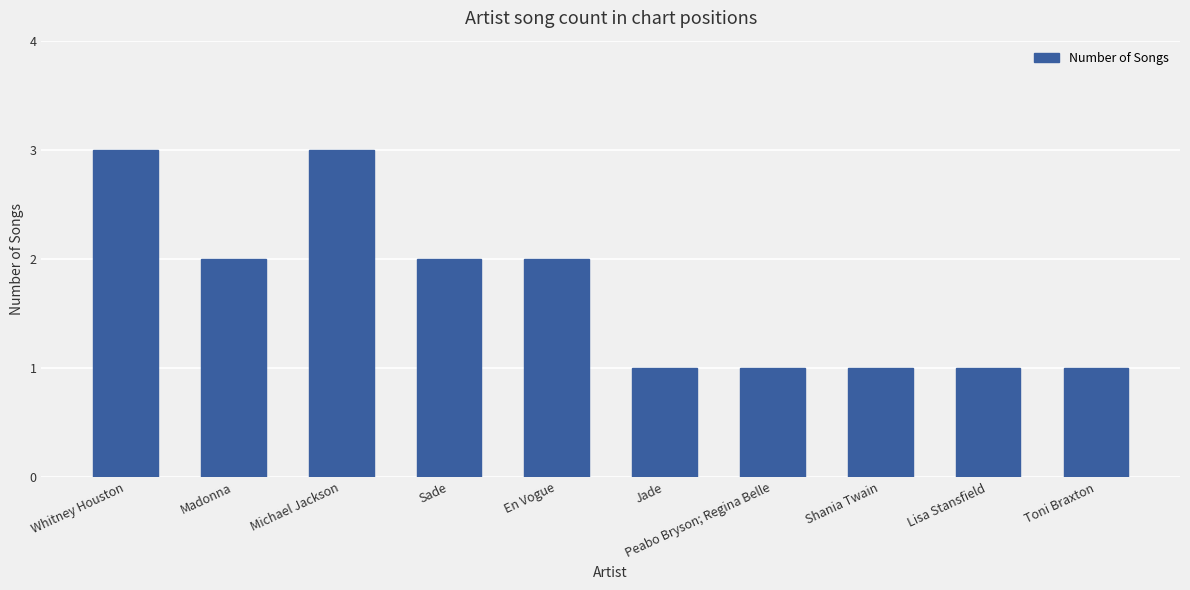

What is the difference between the values at Toni Braxton and En Vogue?

1